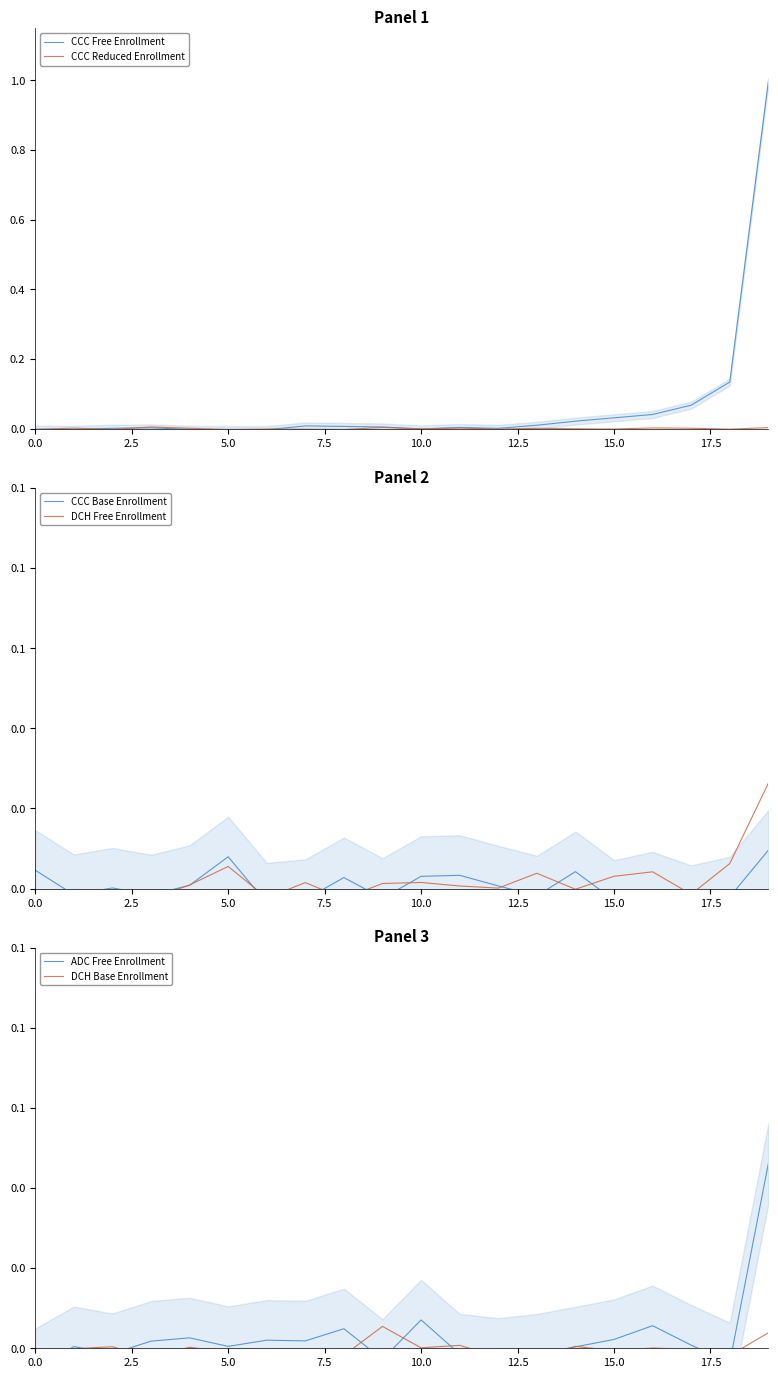

True or false: DCH Free Enrollment has a value of 0.0 at 10.0.

False